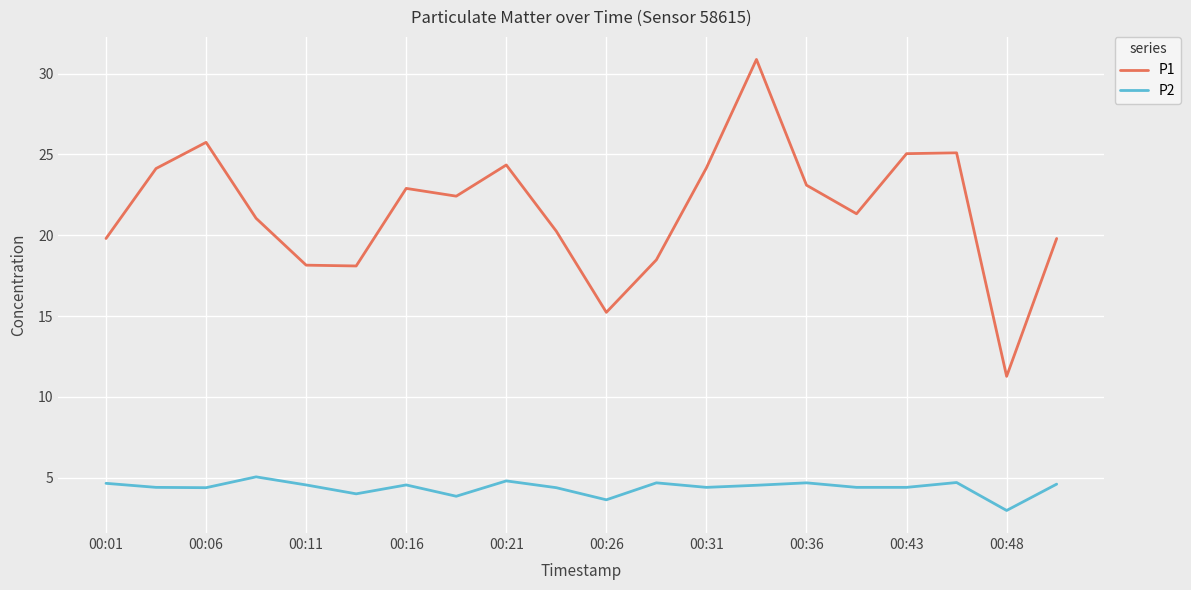

Which series has the largest total across all categories?

P1